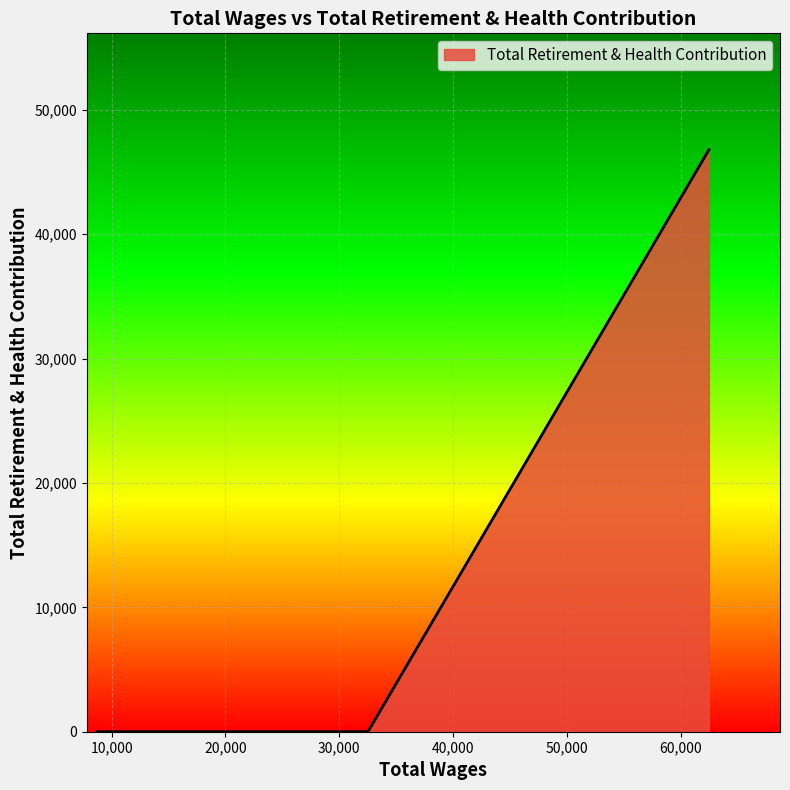

What is the greatest value displayed?

46787